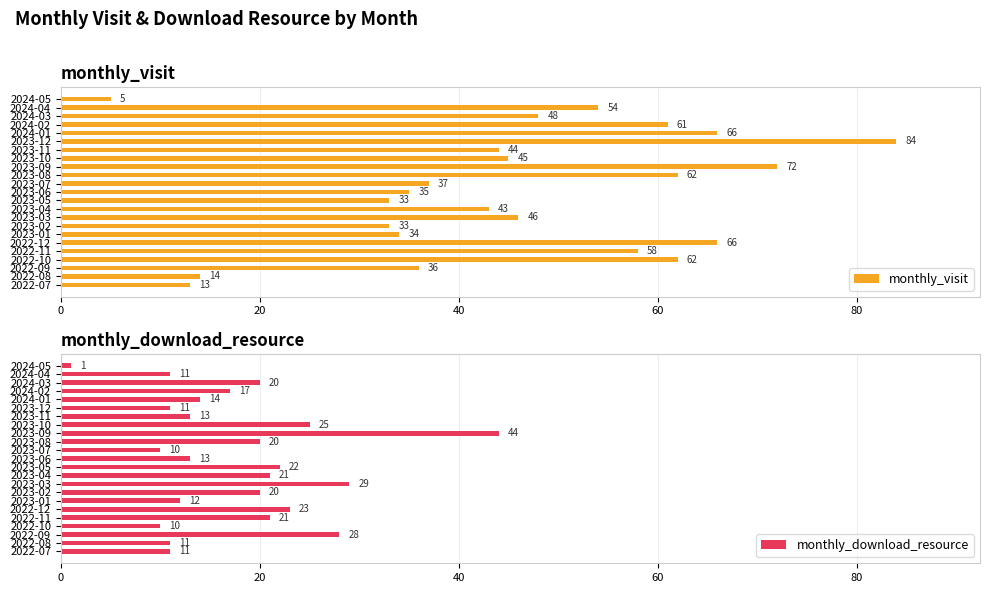

List the series in order of their peak value, highest first.

monthly_visit, monthly_download_resource